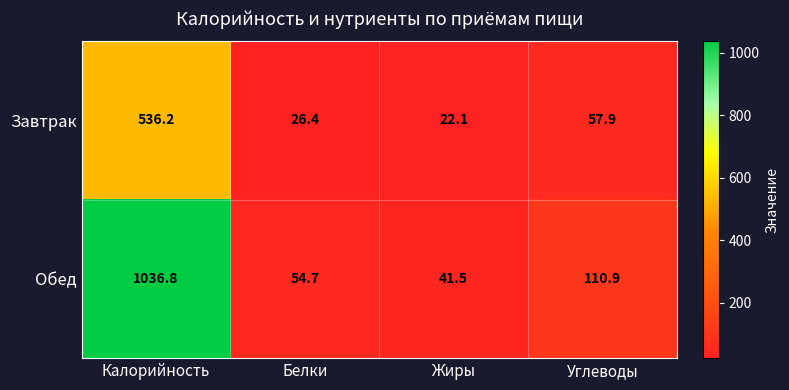

Between Калорийность and Жиры, which series saw the biggest shift?

Обед